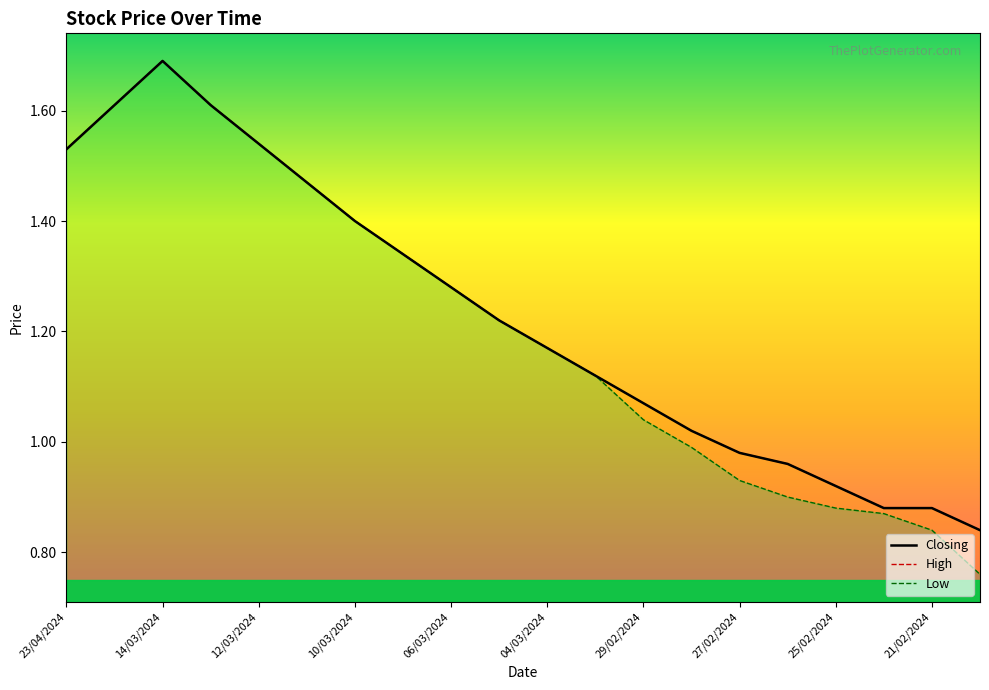

How many data points in Low are less than 1?

7